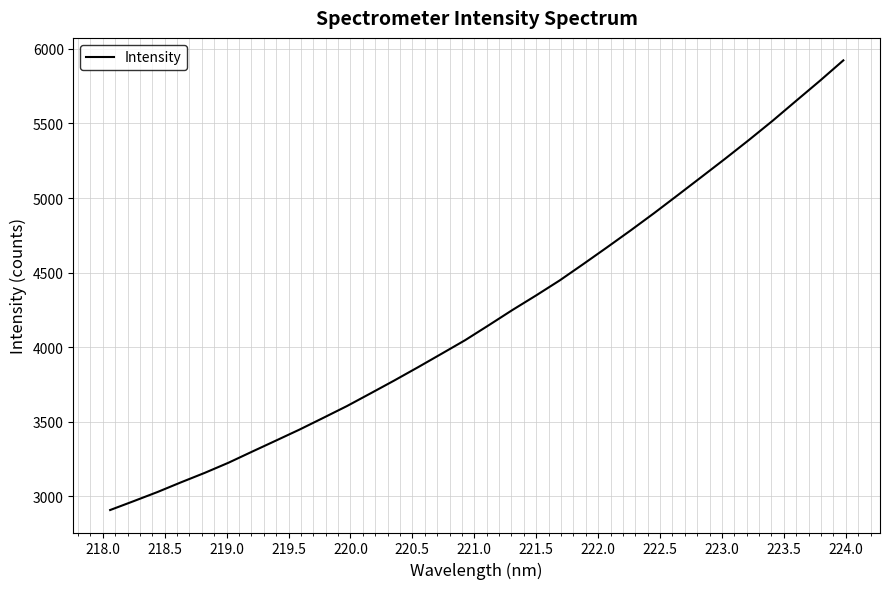

What is the greatest value displayed?

5923.5